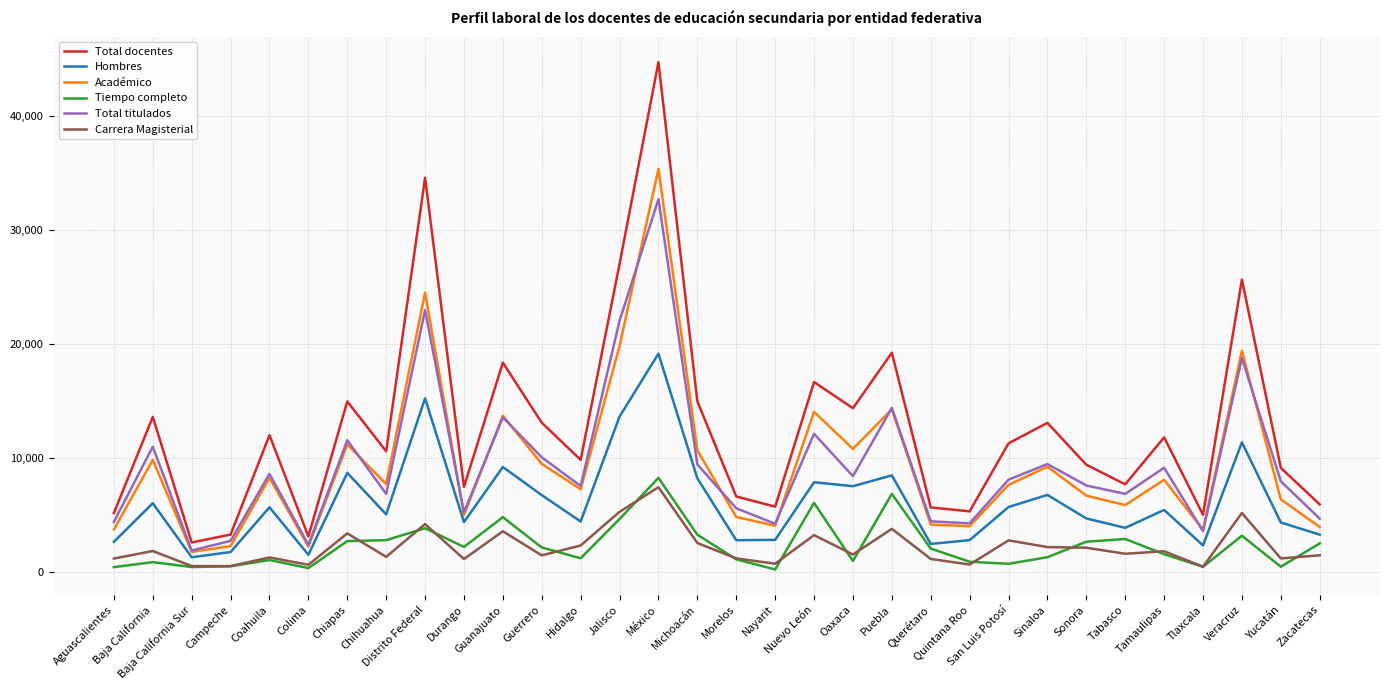

Is the value of Tiempo completo at Tabasco greater than the value of Carrera Magisterial at Jalisco?

No